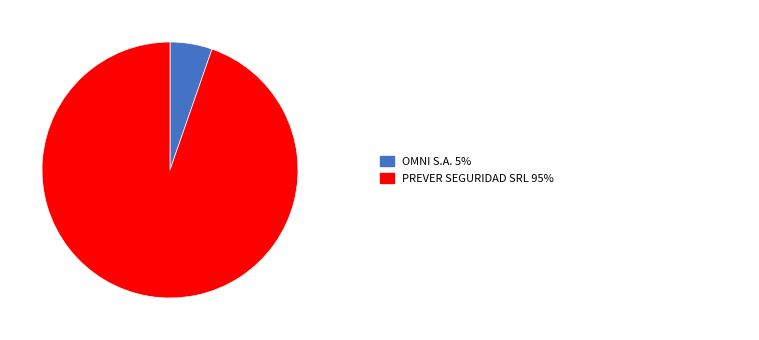

Does any single category account for the majority?

Yes